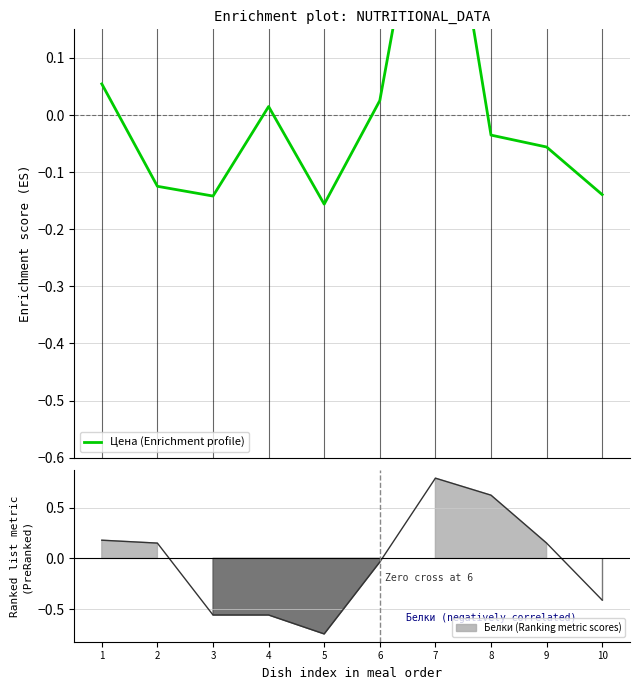

What is the maximum value shown in the chart?

0.6